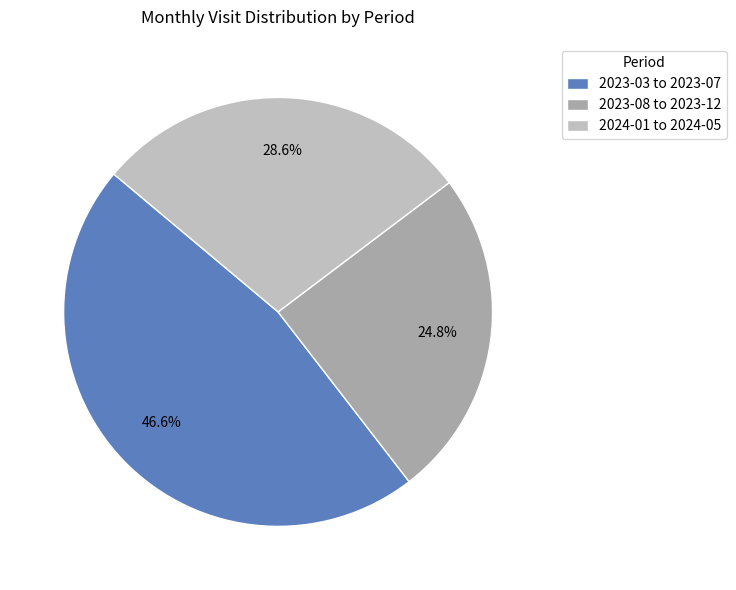

Which category has the biggest portion of the pie?

2023-03 to 2023-07